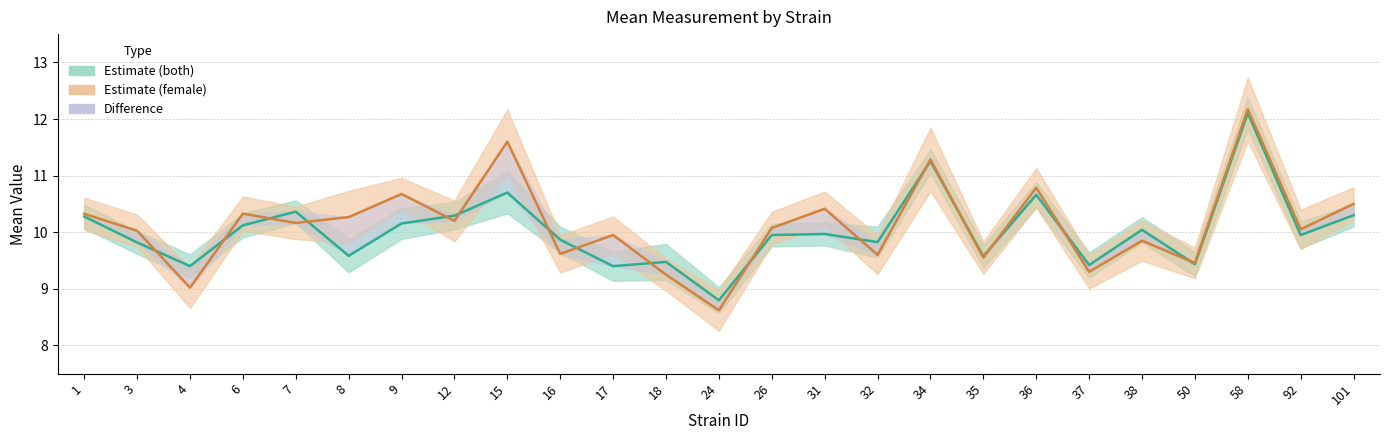

Which category has the lowest value in the Mean (both) series?

24